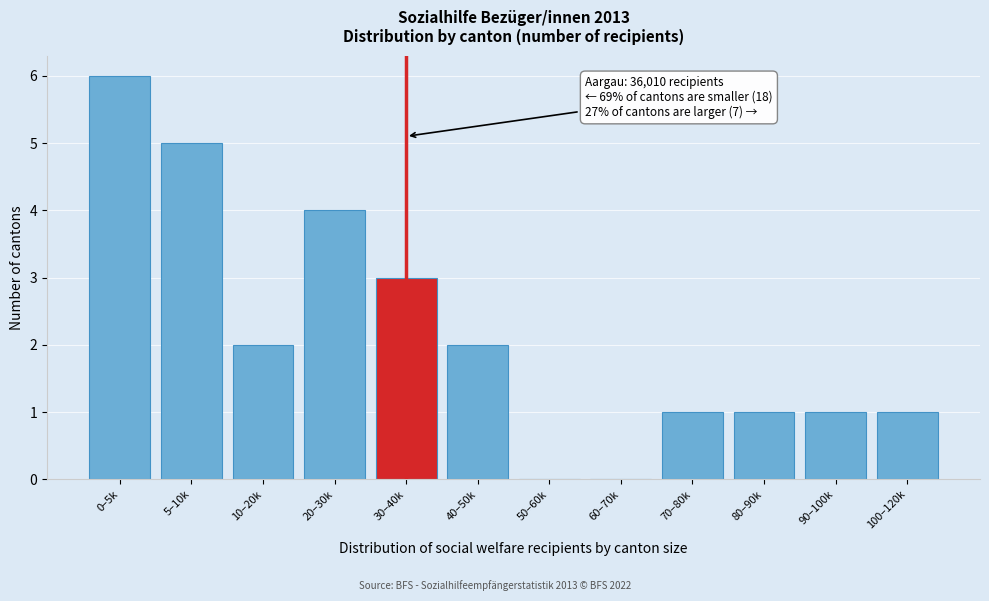

Reading left to right, extract all data points from this chart.

0–5k=6	5–10k=5	10–20k=2	20–30k=4	30–40k=3	40–50k=2	50–60k=0	60–70k=0	70–80k=1	80–90k=1	90–100k=1	100–120k=1